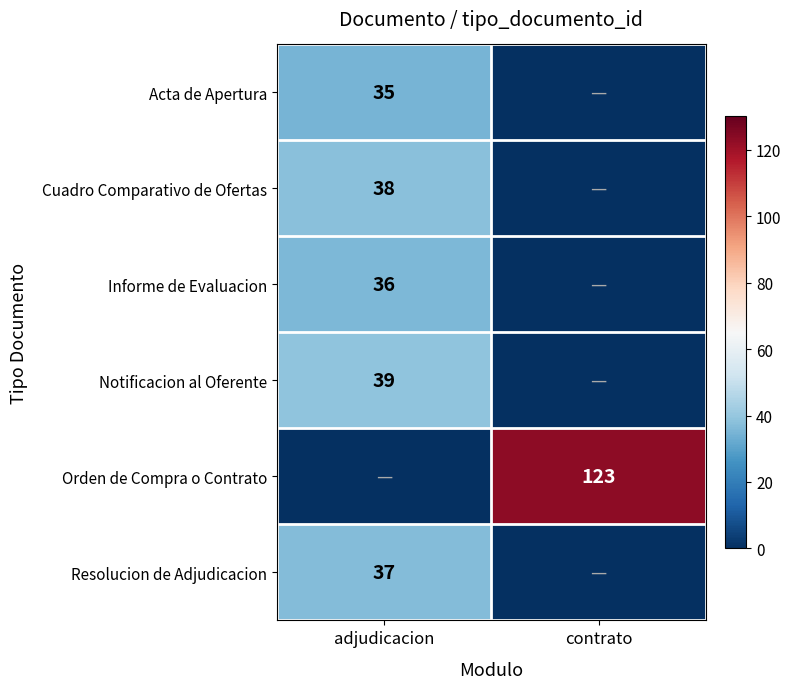

The Informe de Evaluacion series shows 36 at adjudicacion. True or false?

True